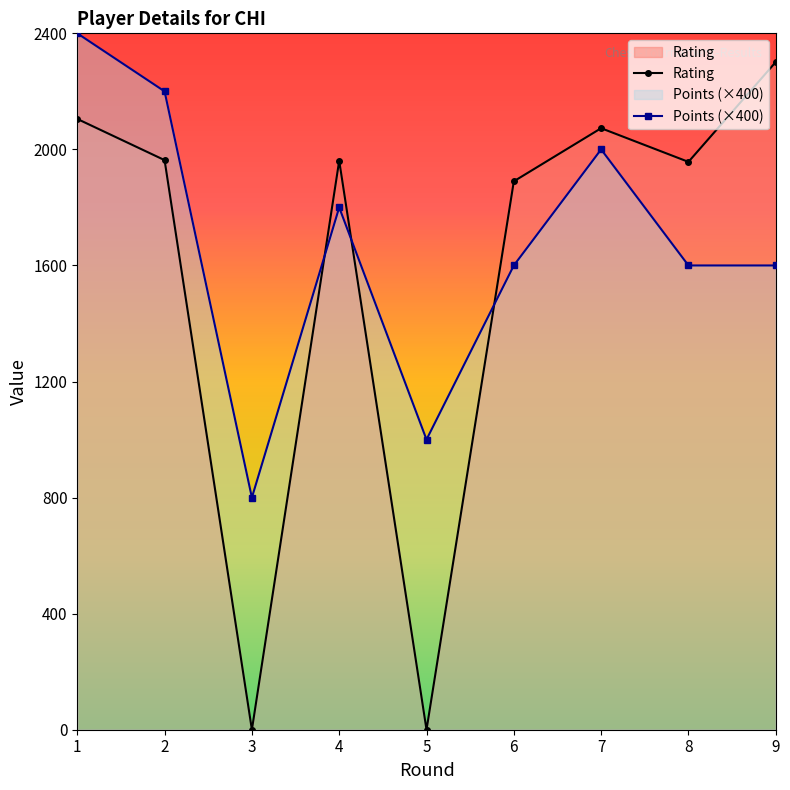

What is the sum of all Points values?

15000